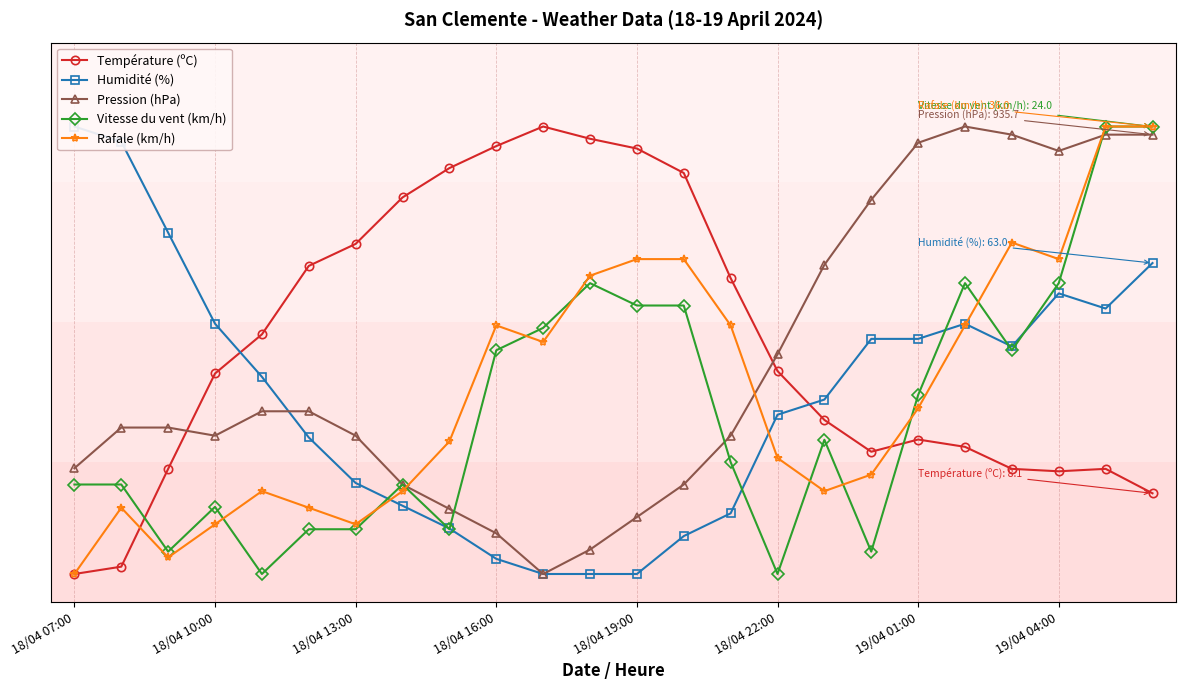

Which series has the largest total across all categories?

Température (ºC)